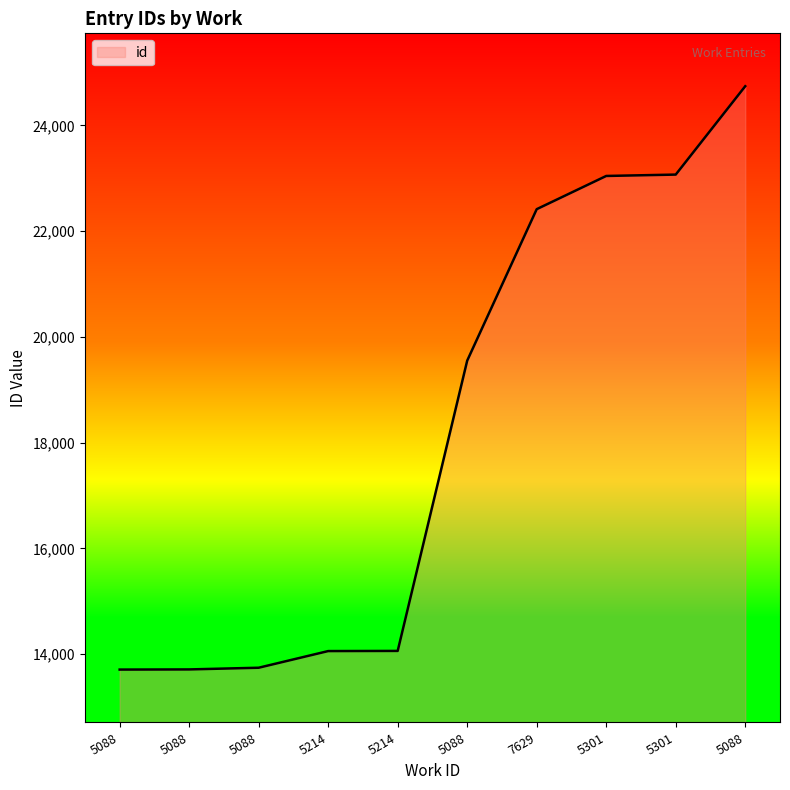

What is the label of the 8th point from the left?

5301